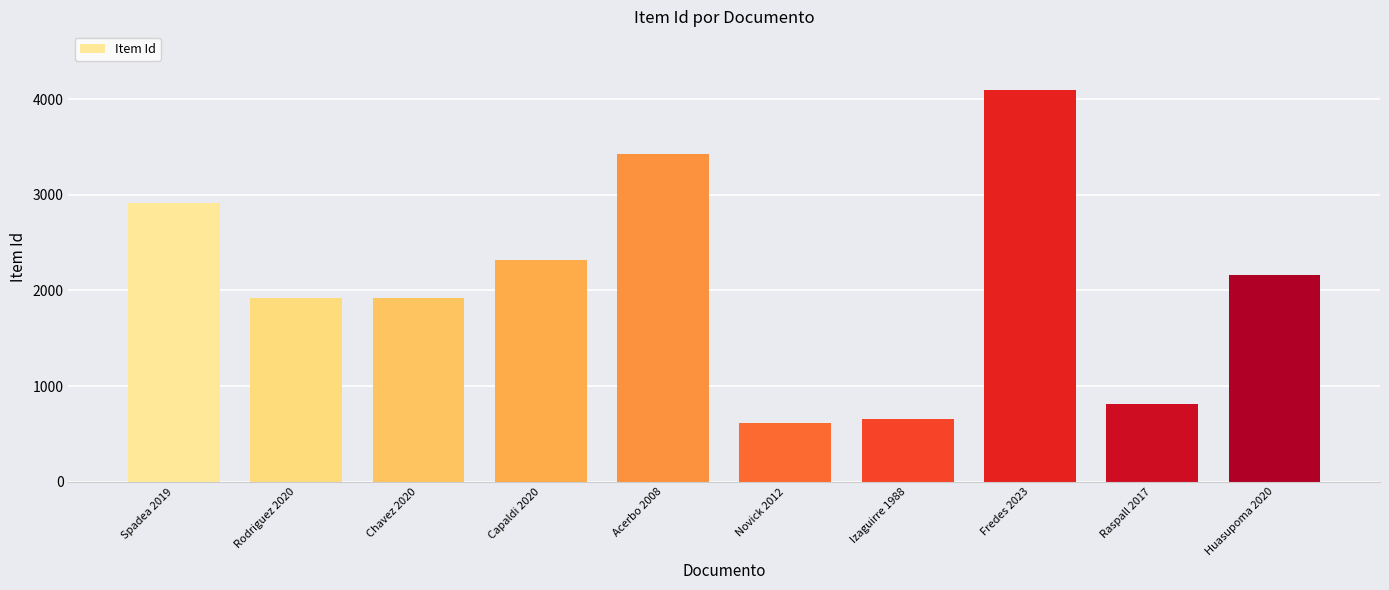

Does the chart contain stacked bars?

No